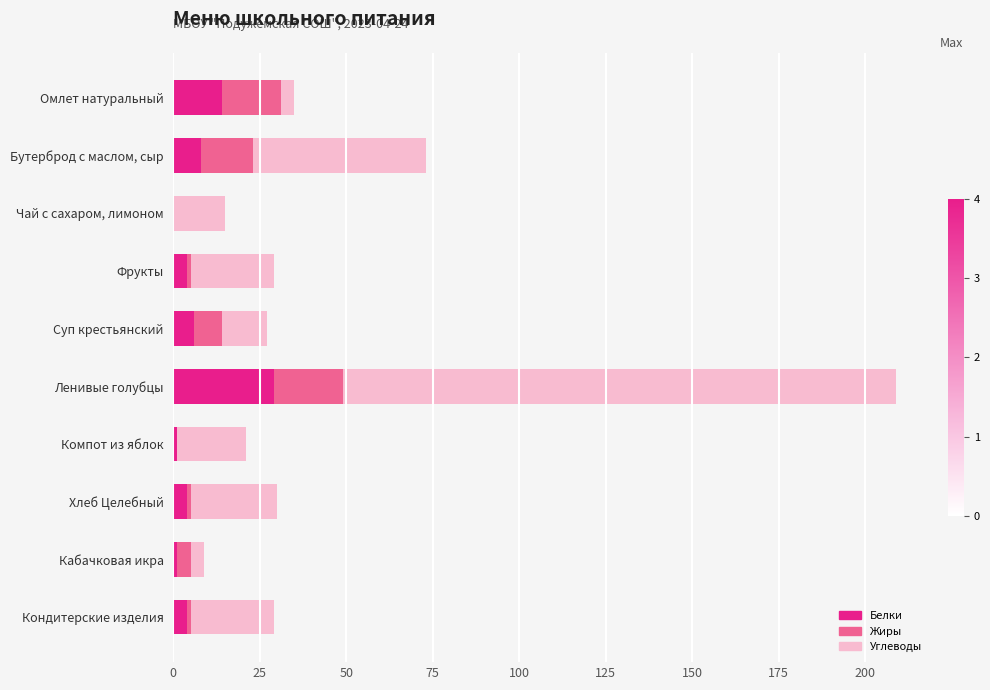

What is the average value of the Белки series?

7